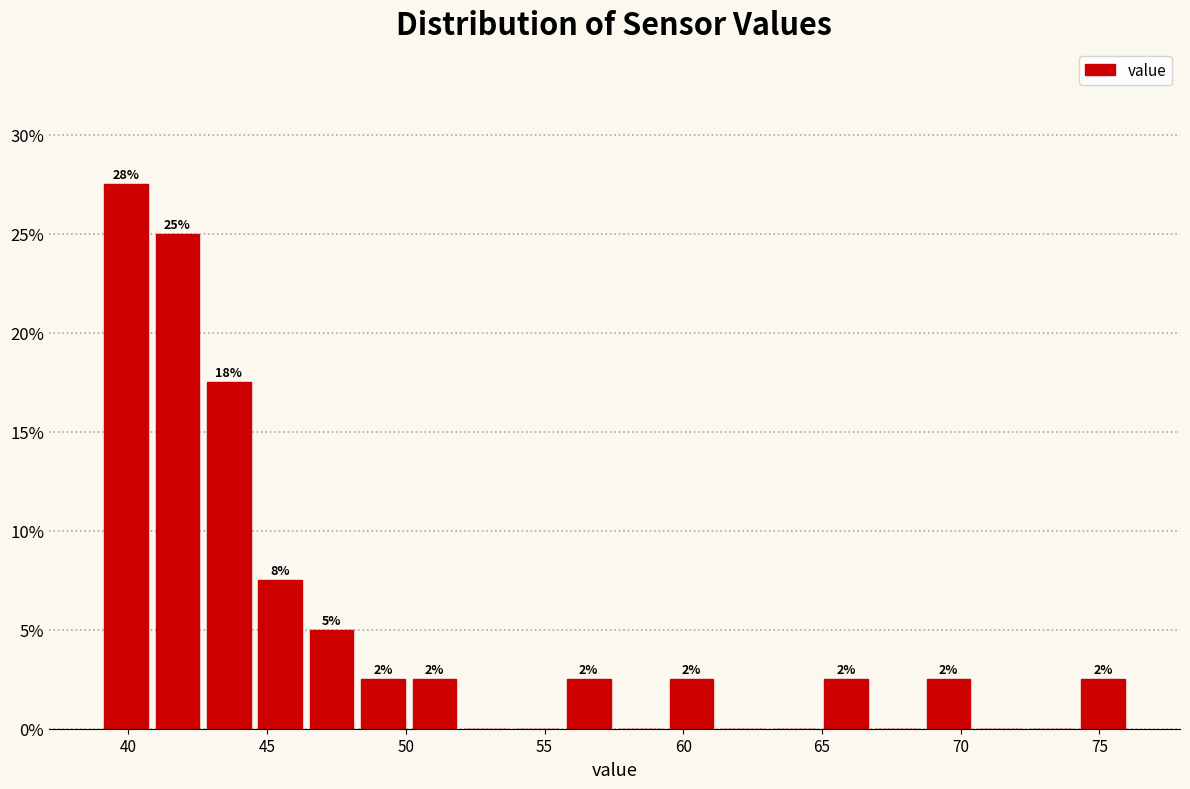

Around what value on the x-axis is the tallest bar? Give the approximate position of its centre, as read against the axis.

40.0